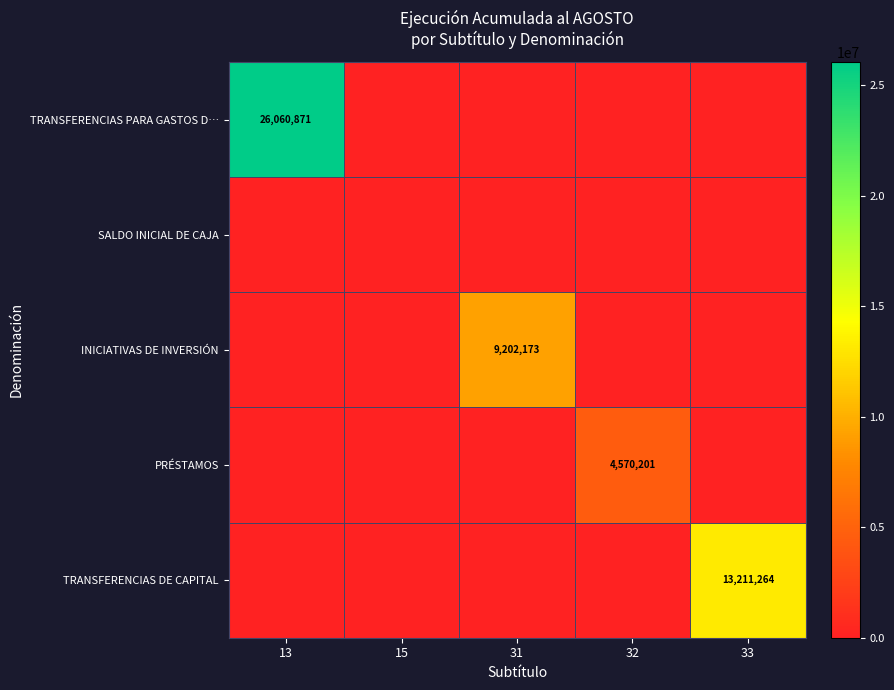

The INICIATIVAS DE INVERSIÓN series shows 9202173 at 31. True or false?

True